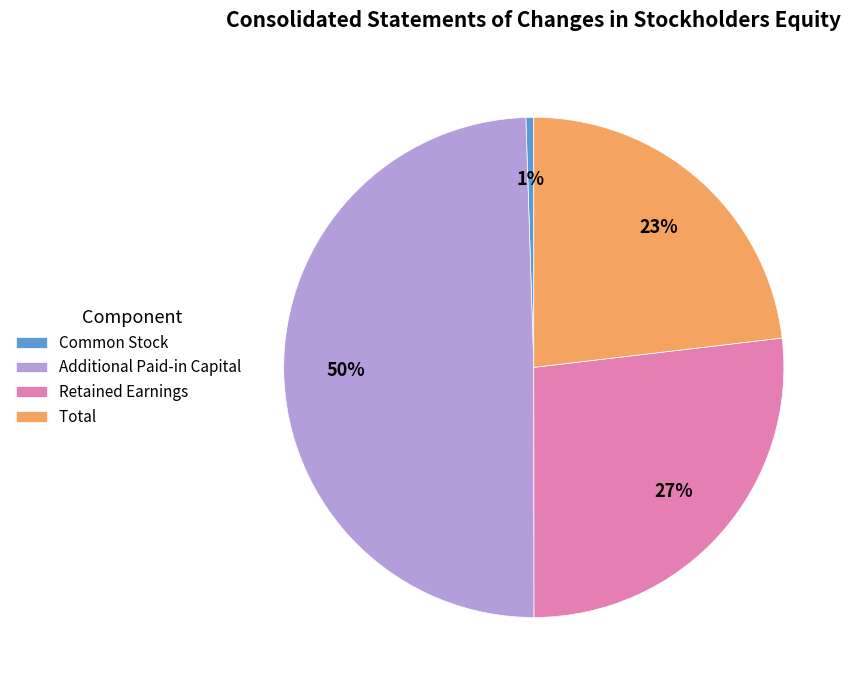

Which slice is the largest?

Additional Paid-in Capital